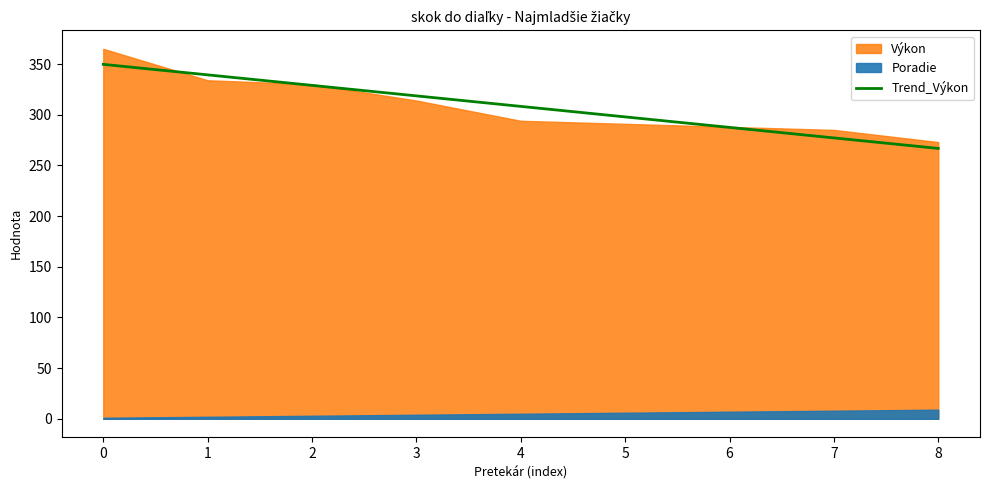

What is the value of the 9th point from the left?

266.8